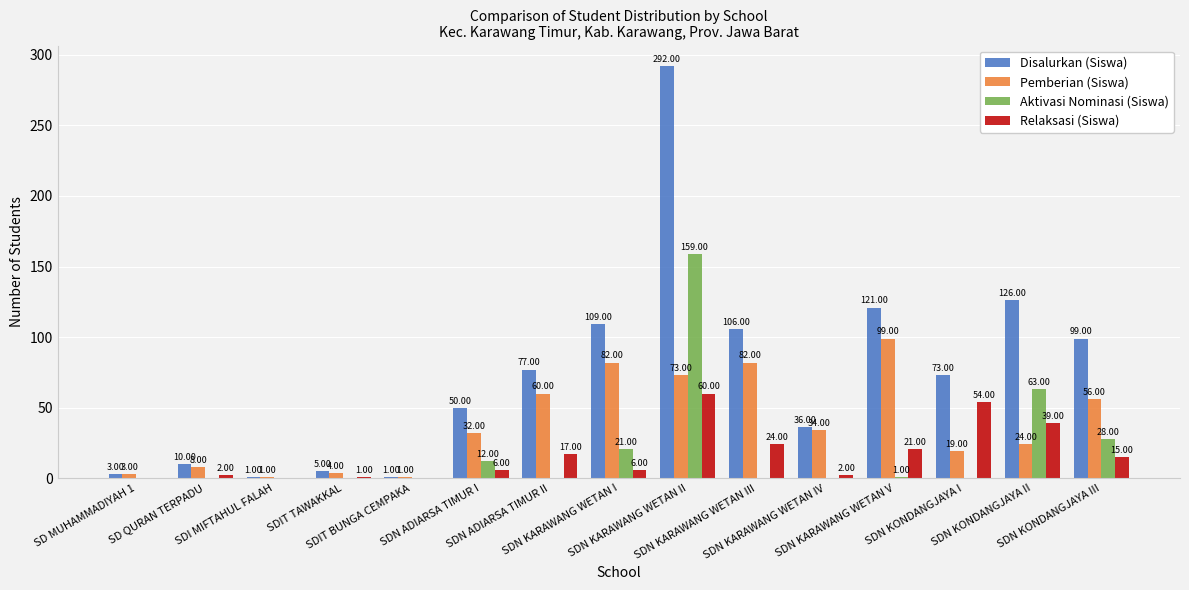

What is the sum of all Pemberian (Siswa) values?

578